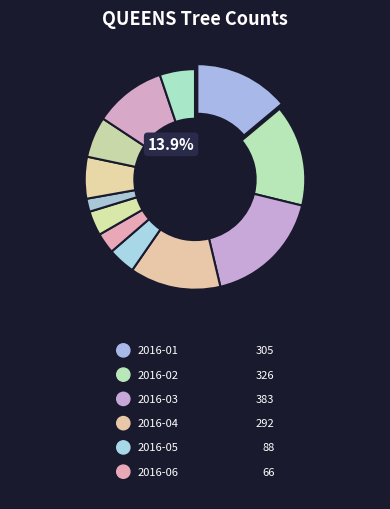

What percentage is the 2016-12 slice, to the nearest percent?

5%